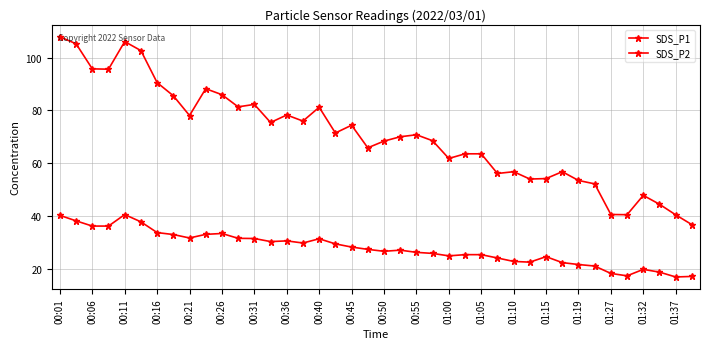

What is the smallest value displayed?

17.1